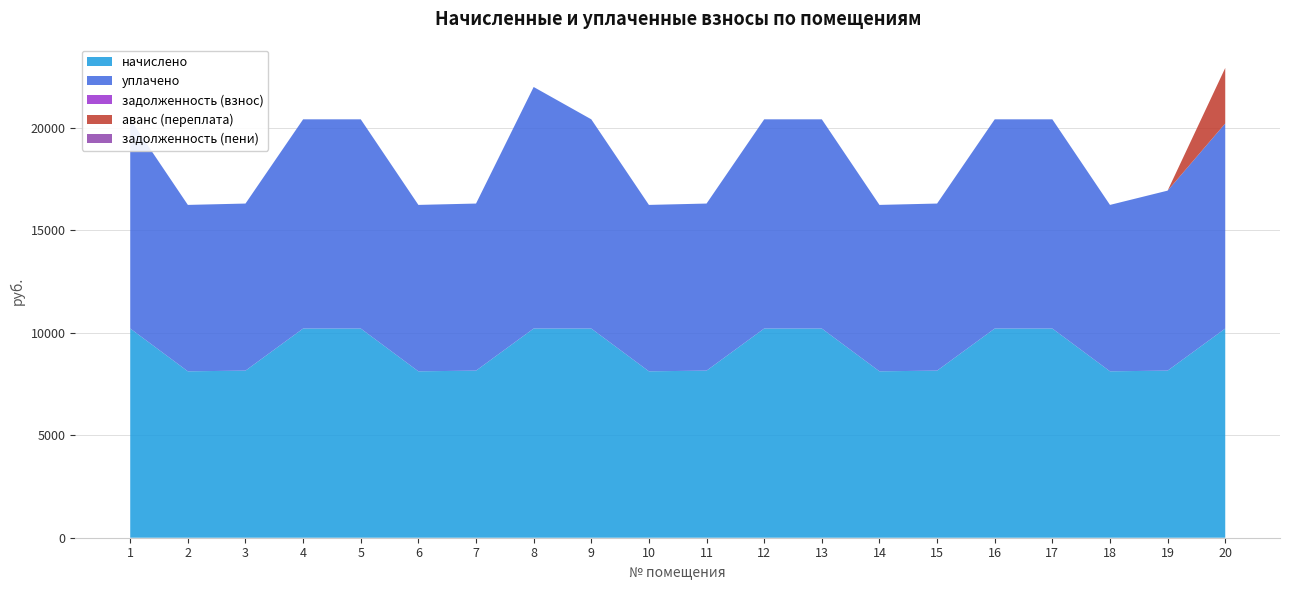

Reading left to right, what are all the values shown in this chart?

начислено: 10201.0	8114.4	8147.5	10201.0	10201.0	8114.4	8147.5	10201.0	10201.0	8114.4	8147.5	10201.0	10201.0	8114.4	8147.5	10201.0	10201.0	8114.4	8147.5	10201.0
уплачено: 10201.0	8114.4	8147.5	10201.0	10201.0	8114.4	8147.5	11777.9	10201.0	8114.4	8147.5	10201.0	10201.0	8114.4	8147.5	10201.0	10201.0	8114.4	8777.3	10000.0
задолженность (взнос): 0.0	0.0	0.0	0.0	0.0	0.0	0.0	0.0	0.0	0.0	0.0	0.0	0.0	0.0	0.0	0.0	0.0	0.0	0.0	0.0
аванс (переплата): 0.0	0.0	0.0	0.0	0.0	0.0	0.0	0.0	0.0	0.0	0.0	0.0	0.0	0.0	0.0	0.0	0.0	0.0	0.0	2706.9
задолженность (пени): 0.0	0.0	0.0	0.0	0.0	0.0	0.0	0.0	0.0	0.0	0.0	0.0	0.0	0.0	0.0	0.0	0.0	0.0	0.0	0.0